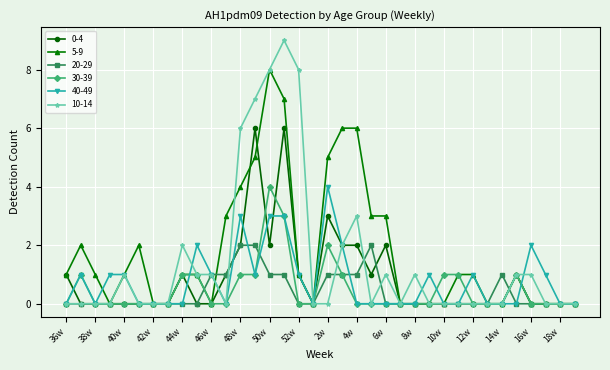

Count the 0-4 values in the range 0 to 1.

28